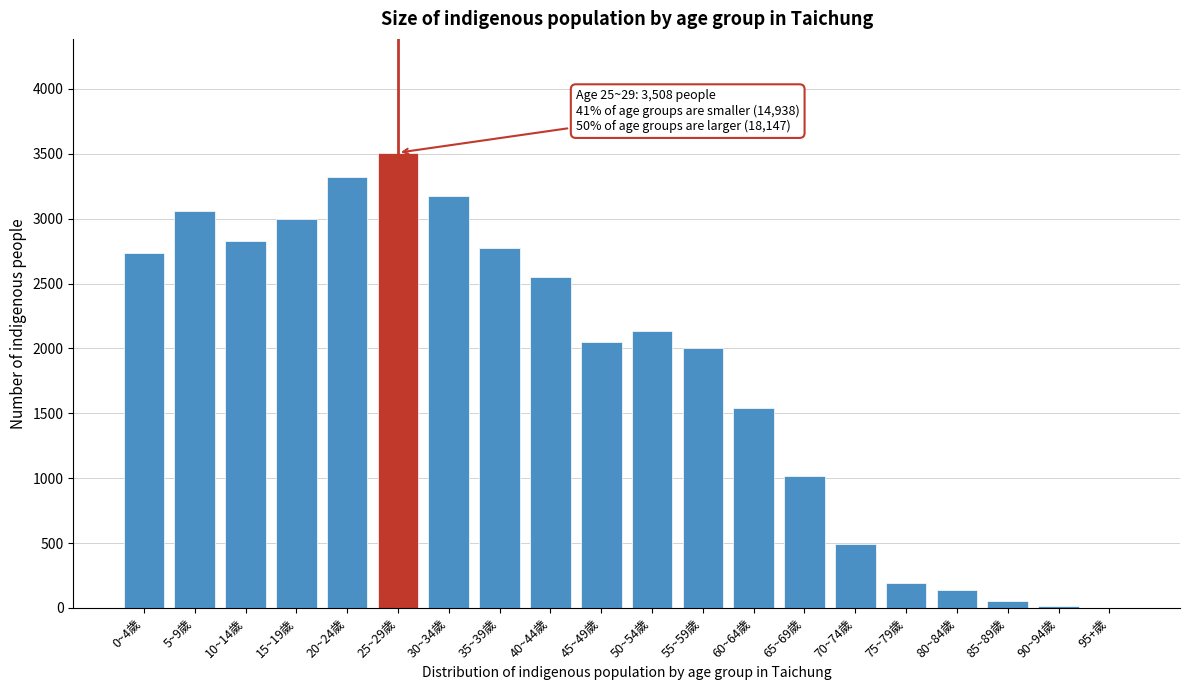

The value at 50~54歲 is 3245. True or false?

False